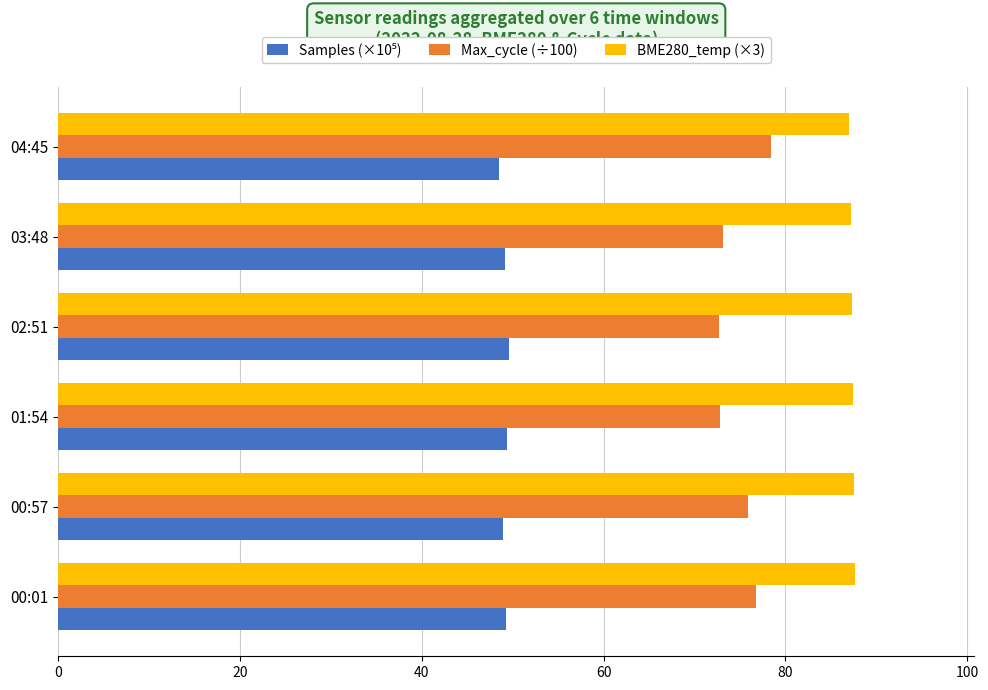

What is the spread (max minus min) of values at 03:48?

38.1